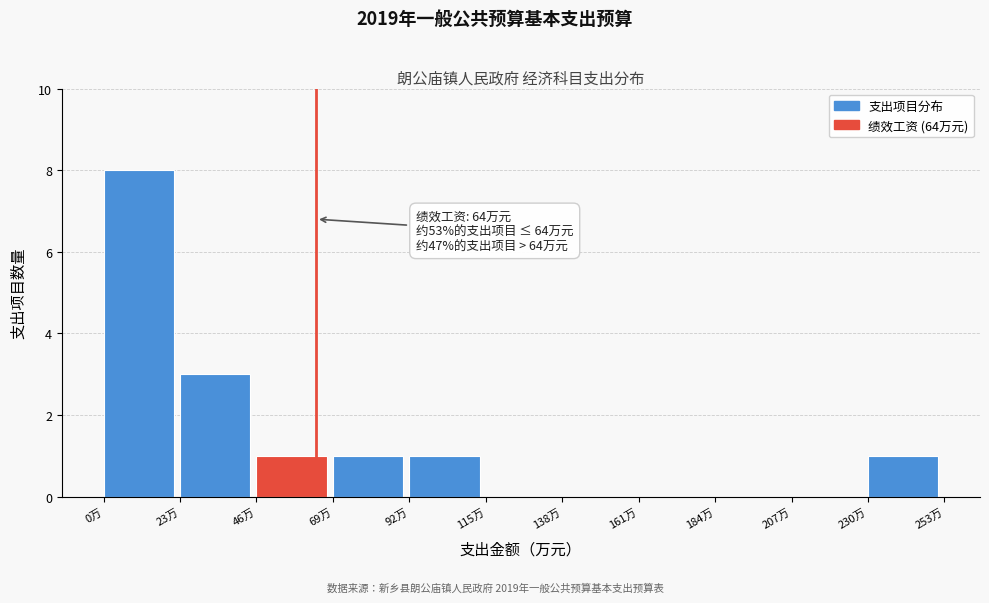

Which range on the x-axis has the tallest bar?

0 to 23